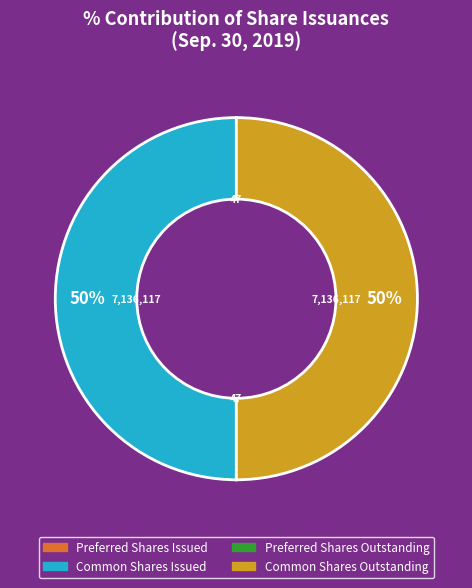

To the nearest percent, what is the difference between the largest and smallest slice percentages?

50%